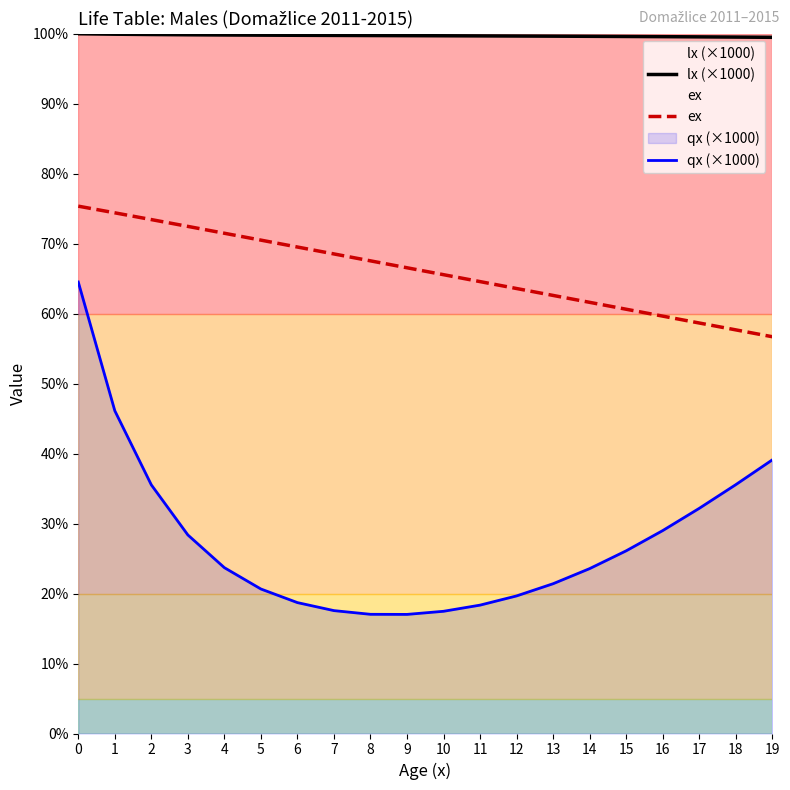

What is the difference between the qx (×1000) values at 12 and 9?

2.6